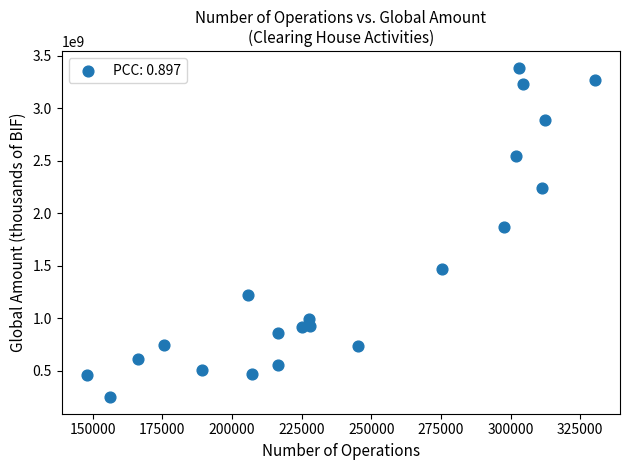

What Y value in the scatter plot is closest to 1816453527?

1871784849